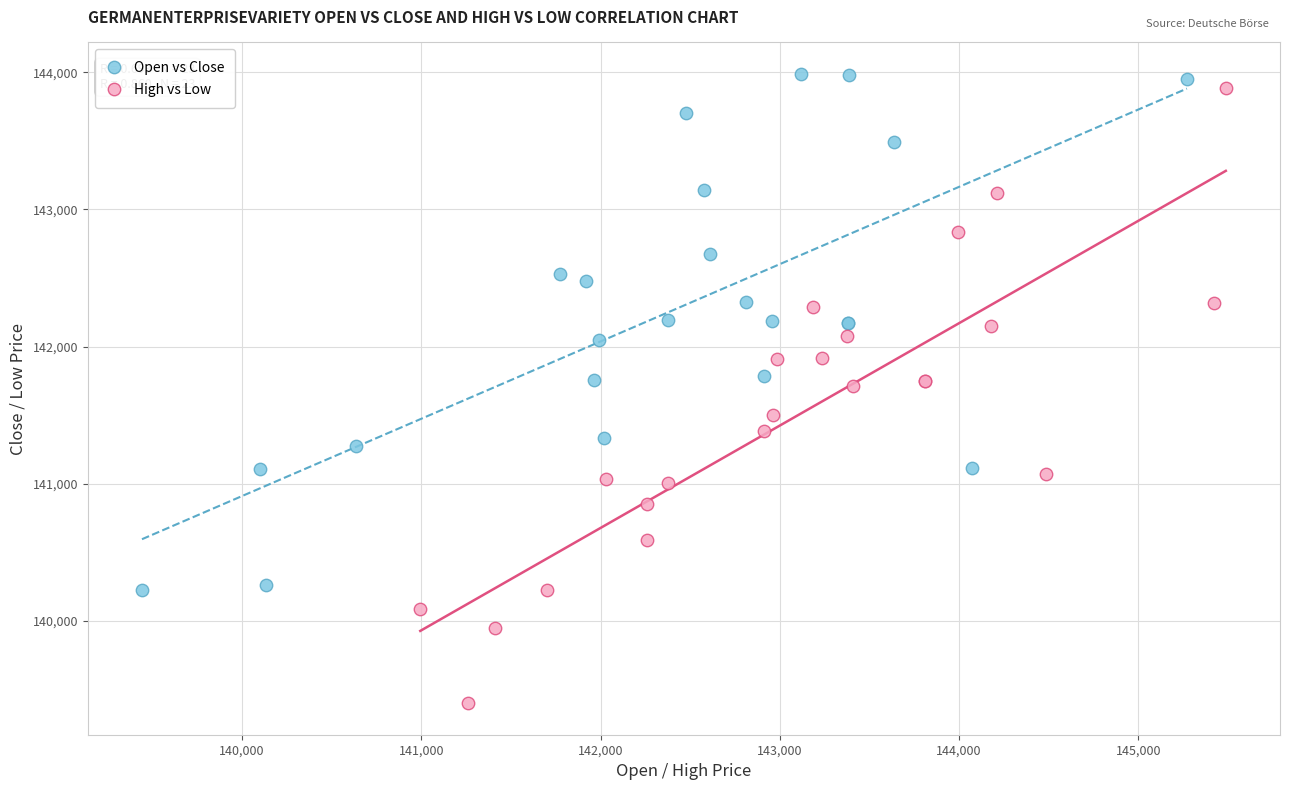

Which series has the largest Y range (max minus min)?

High vs Low